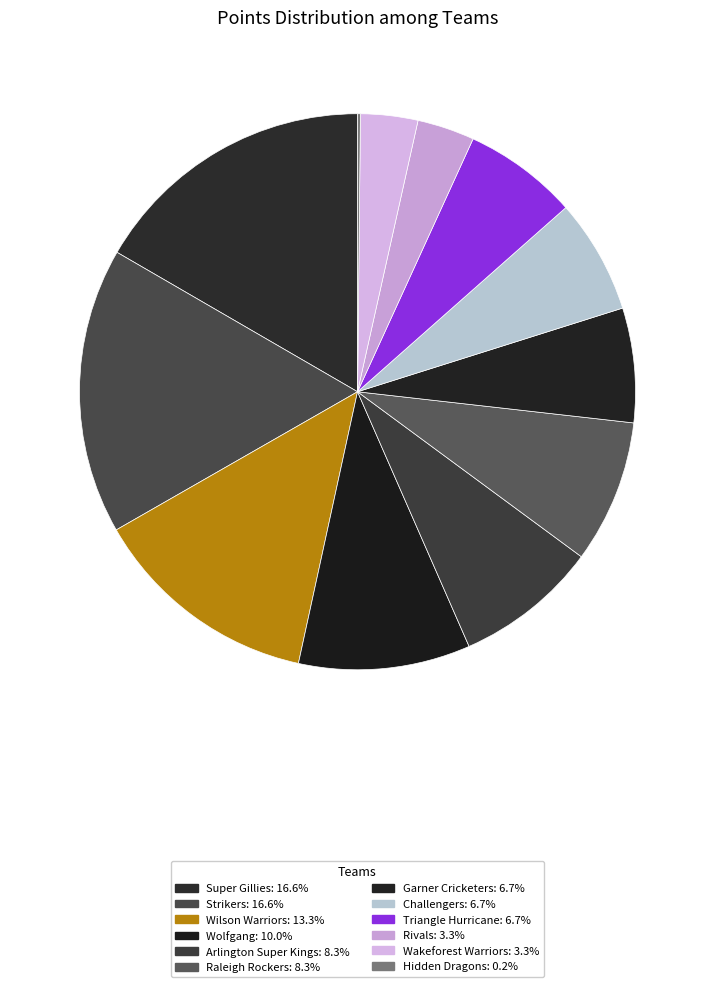

To the nearest percent, what portion does Challengers represent?

7%